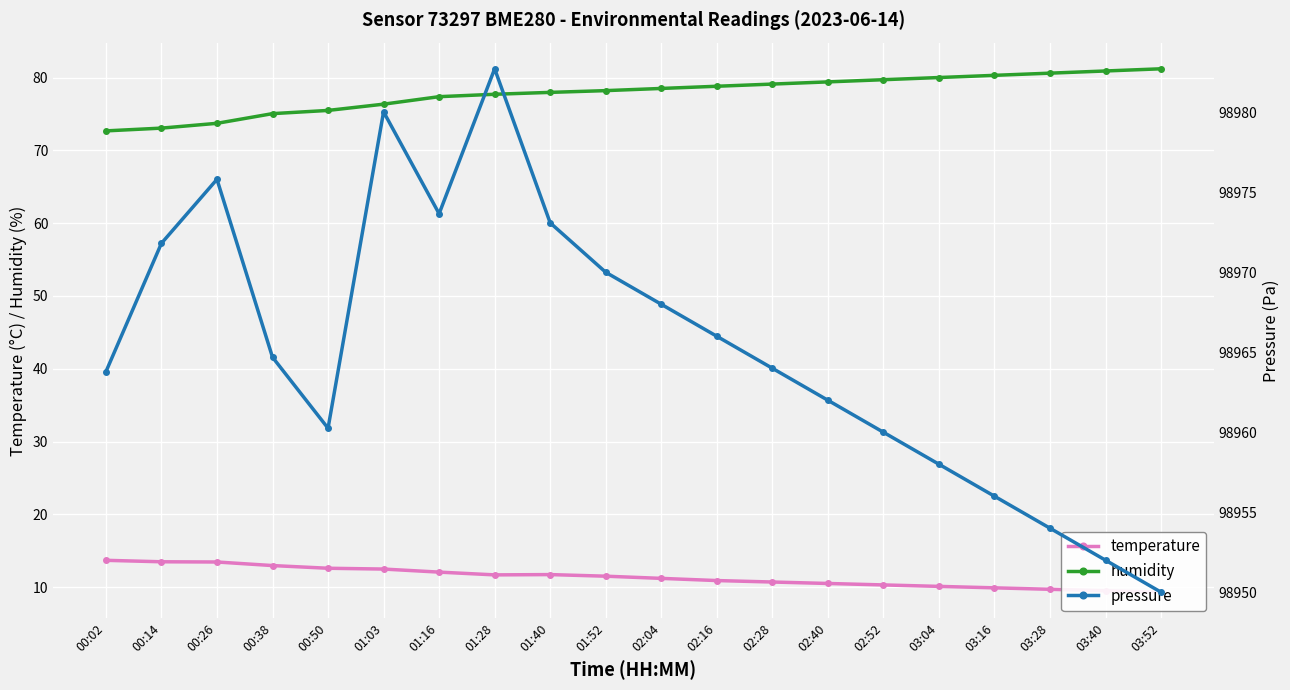

True or false: temperature and pressure cross at least once.

False